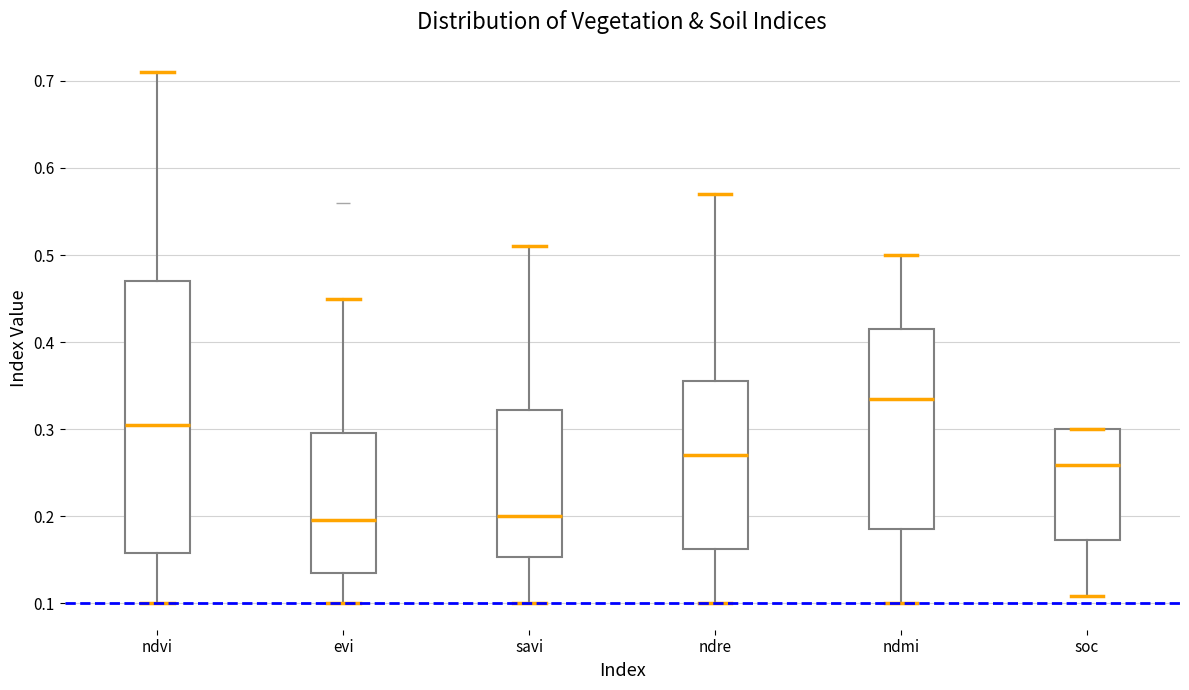

Which box is the tallest, from its lower edge to its upper edge?

ndvi